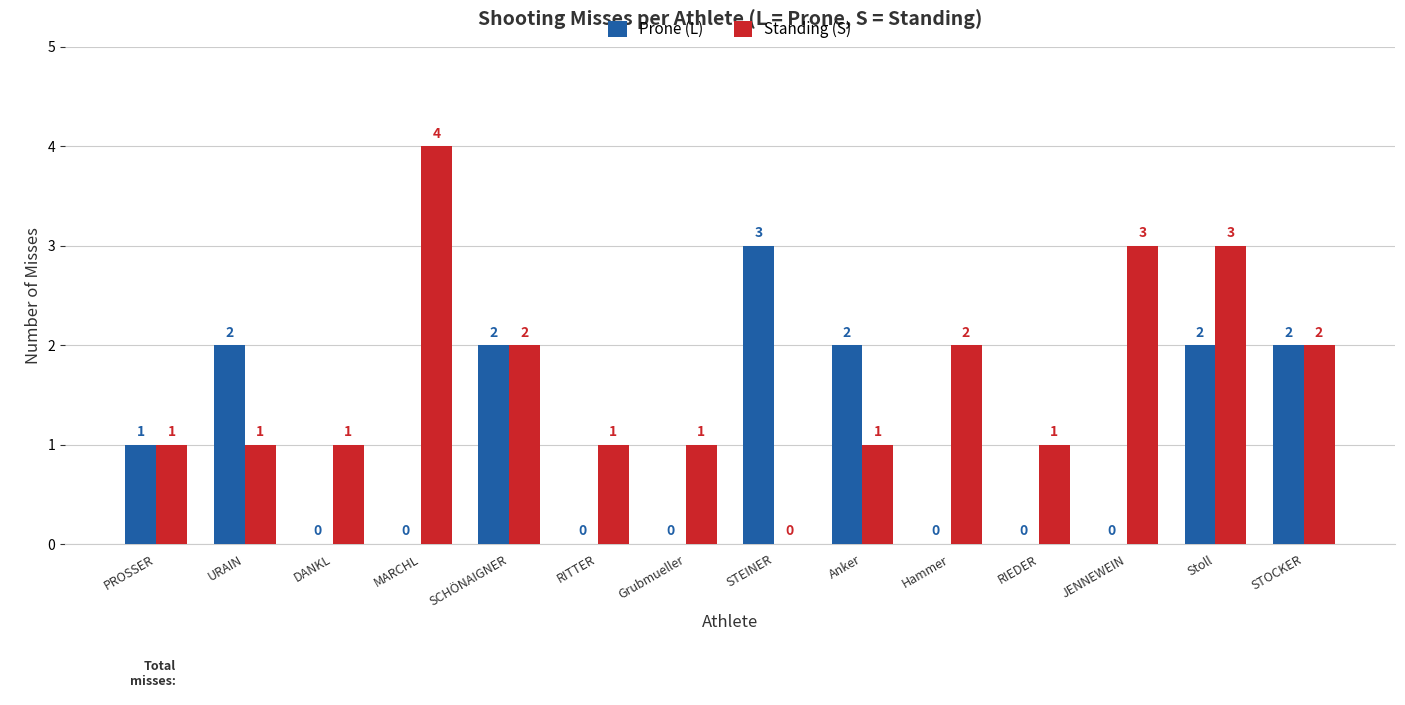

What is the total value across all series at URAIN?

3